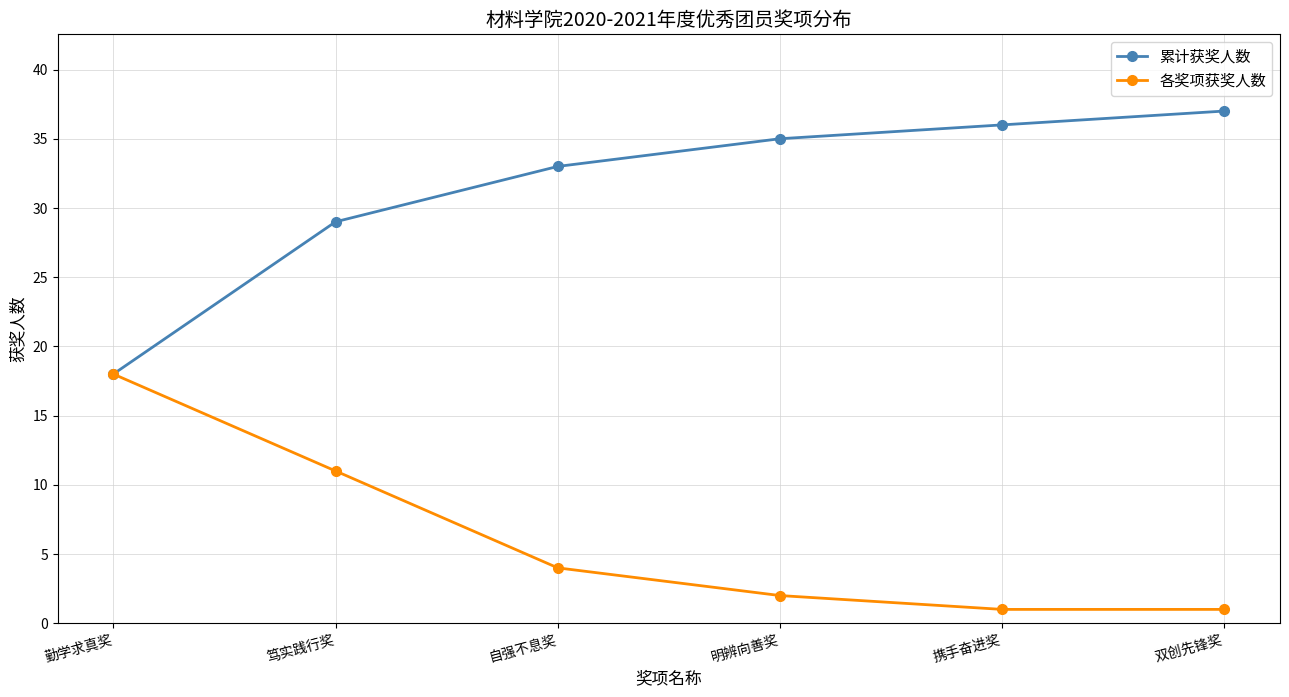

At how many categories does at least one series exceed 10?

6